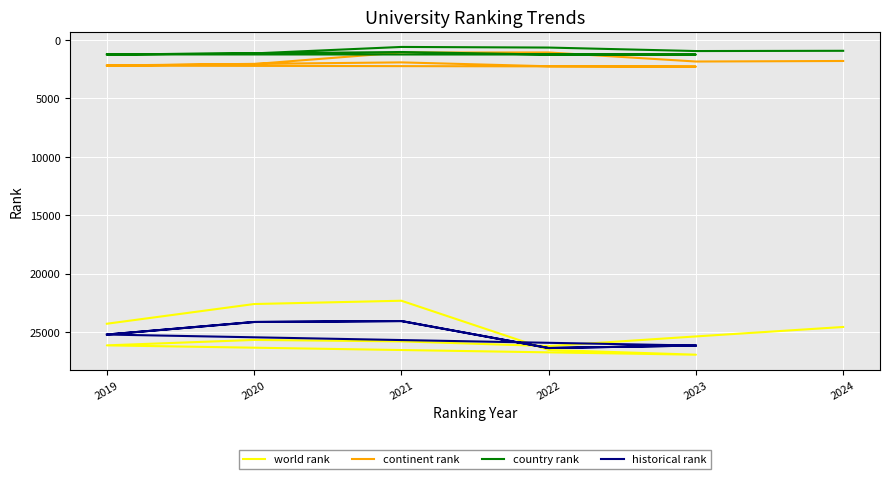

What is the difference between the highest and lowest values at 2021?

23021.5